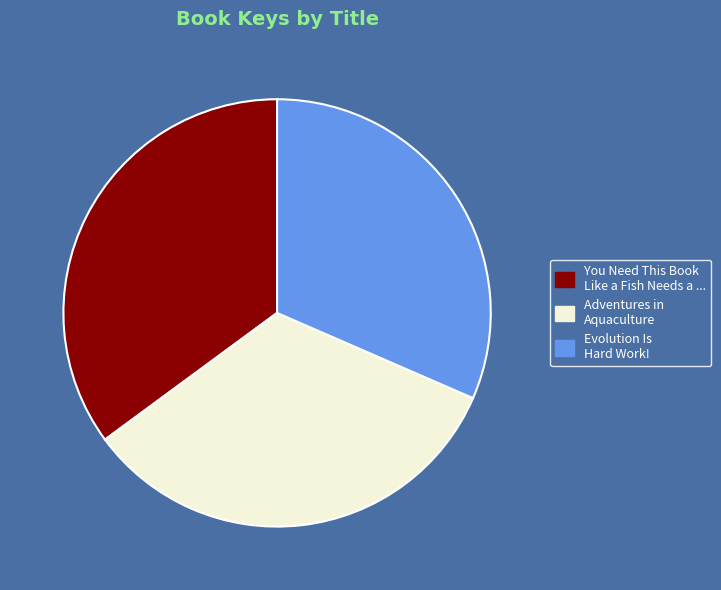

Combined, do You Need This Book Like a Fish Needs a ... and Adventures in Aquaculture account for over 50%?

Yes